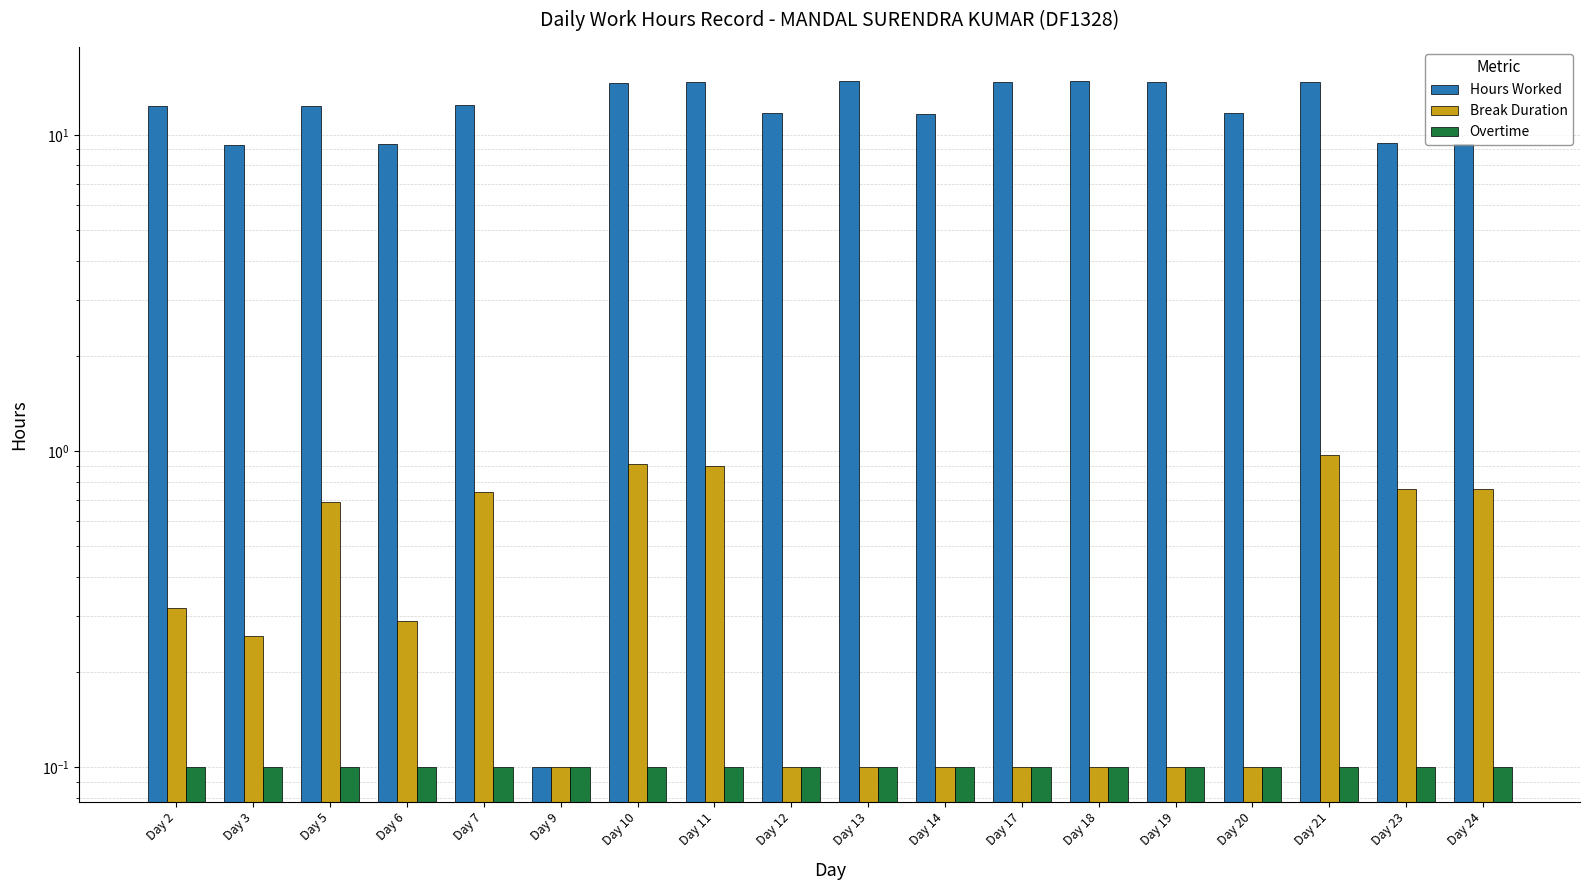

Reading left to right, transcribe all the data shown in this chart.

Hours Worked: 12.3	9.3	12.3	9.4	12.4	0.1	14.6	14.7	11.7	14.8	11.7	14.7	14.7	14.7	11.7	14.7	9.4	9.4
Break Duration: 0.3	0.3	0.7	0.3	0.7	0.1	0.9	0.9	0.1	0.1	0.1	0.1	0.1	0.1	0.1	1.0	0.8	0.8
Overtime: 0.1	0.1	0.1	0.1	0.1	0.1	0.1	0.1	0.1	0.1	0.1	0.1	0.1	0.1	0.1	0.1	0.1	0.1